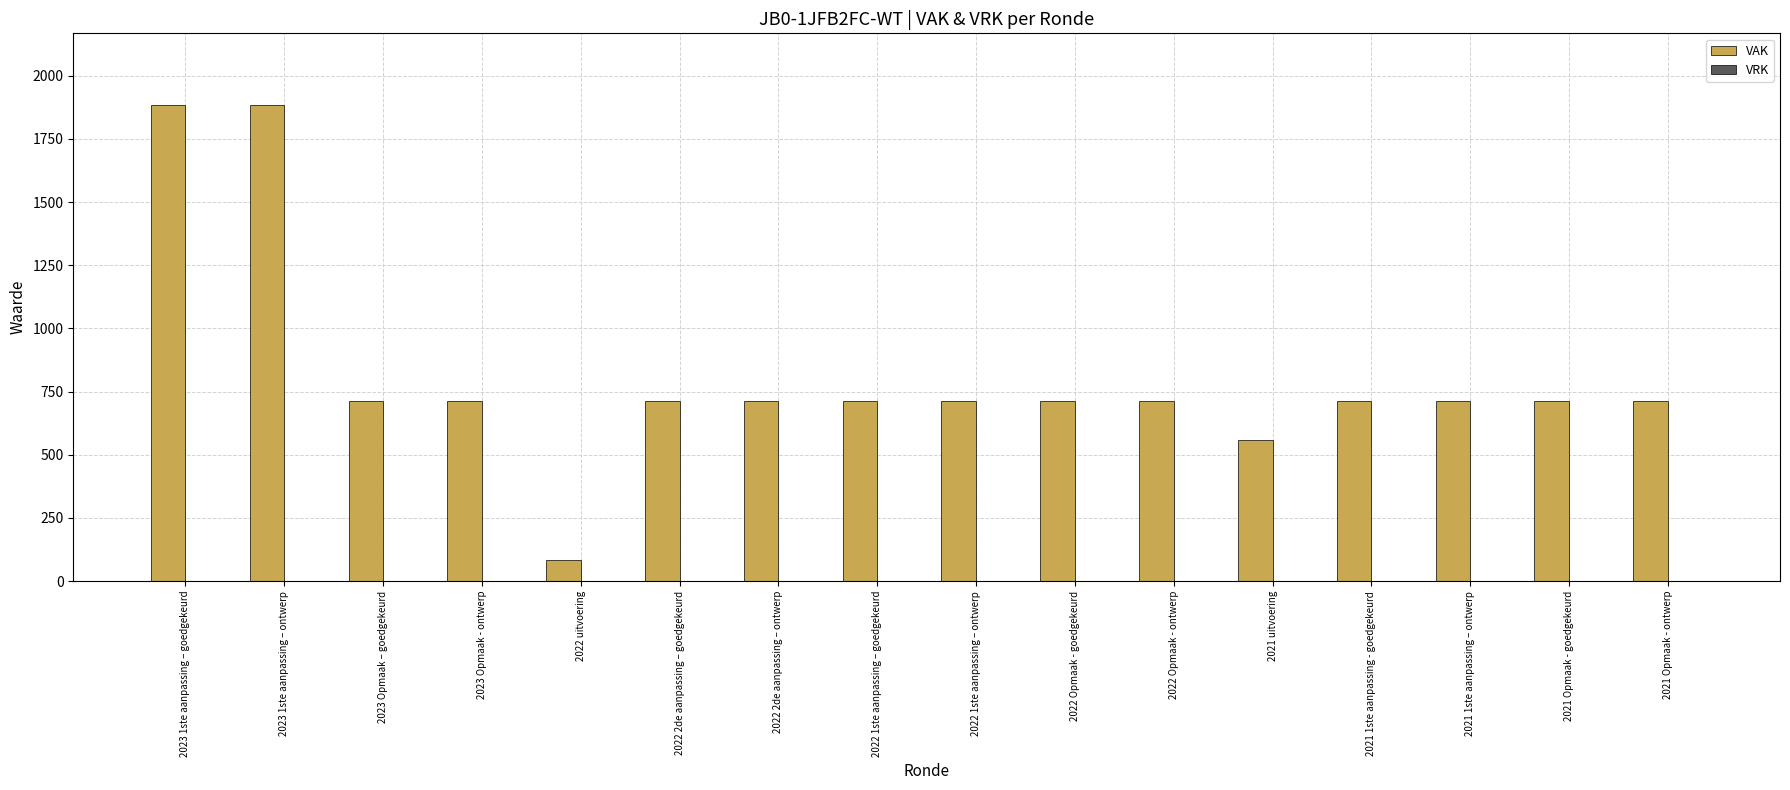

Is it true that the value at 2022 2de aanpassing – goedgekeurd is 427?

False